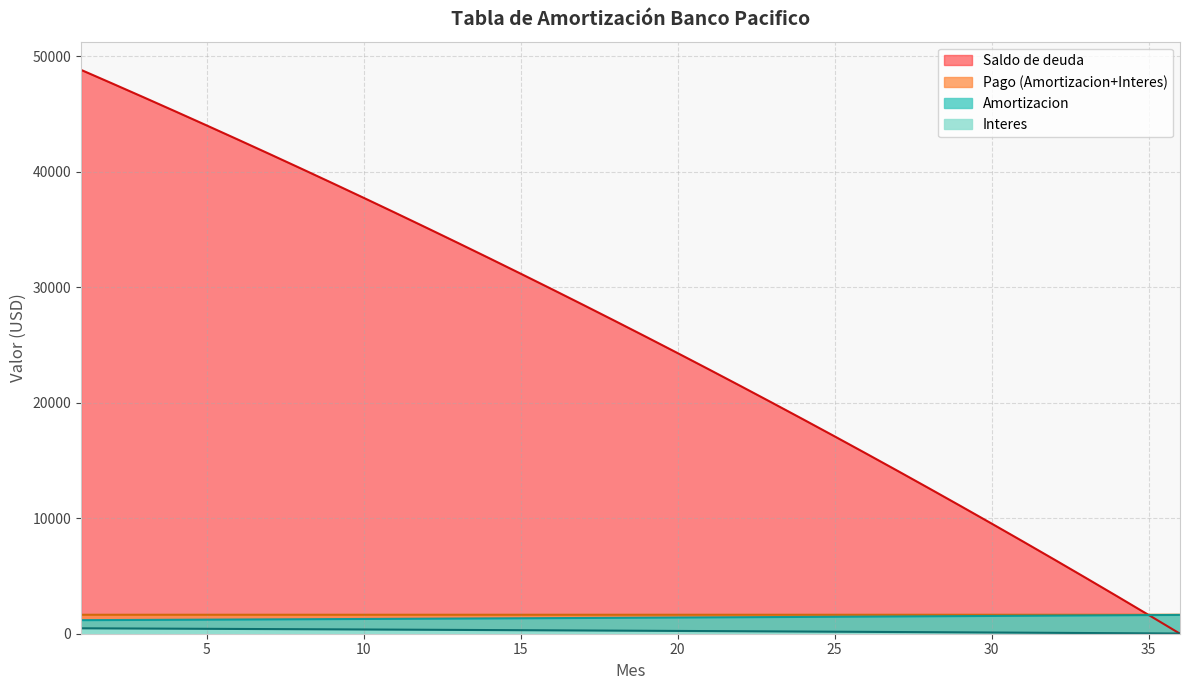

Which series has the largest total across all categories?

Saldo de deuda